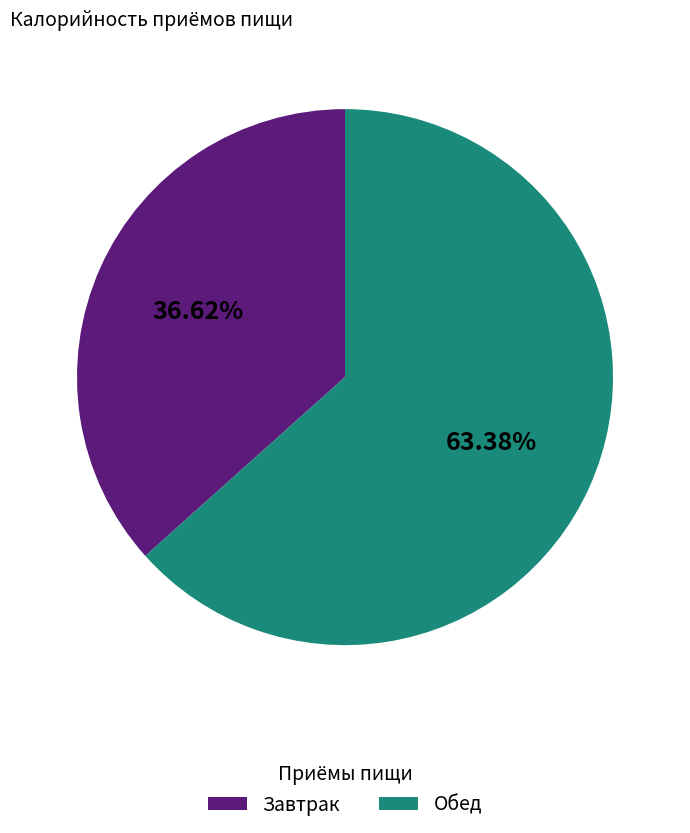

To the nearest percent, what is the difference between the largest and smallest slice percentages?

27%